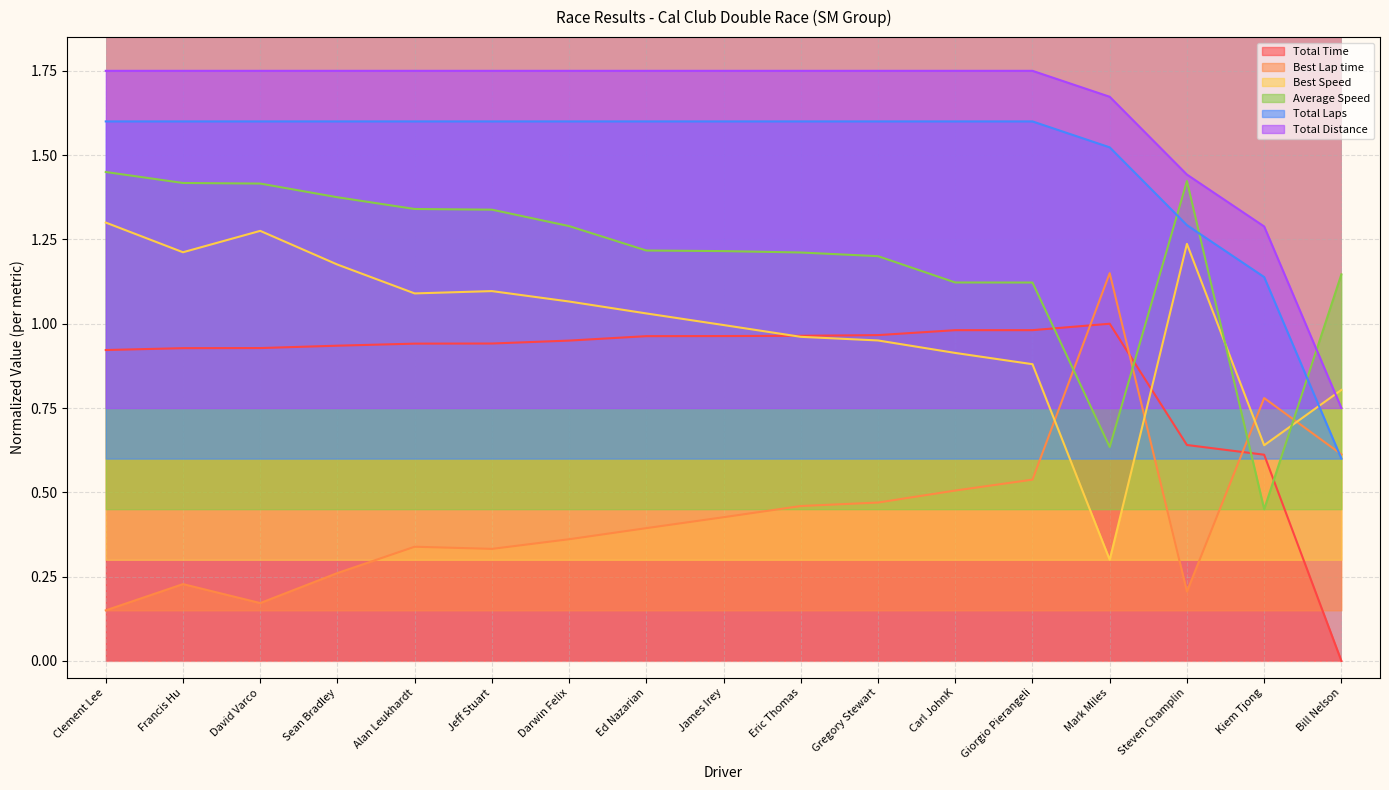

Reading left to right, what are all the values shown in this chart?

Total Time: Clement Lee=0.9	Francis Hu=0.9	David Varco=0.9	Sean Bradley=0.9	Alan Leukhardt=0.9	Jeff Stuart=0.9	Darwin Felix=1.0	Ed Nazarian=1.0	James Irey=1.0	Eric Thomas=1.0	Gregory Stewart=1.0	Carl JohnK=1.0	Giorgio Pierangeli=1.0	Mark Miles=1.0	Steven Champlin=0.6	Kiem Tjong=0.6	Bill Nelson=0.0
Best Lap time: Clement Lee=0.1	Francis Hu=0.2	David Varco=0.2	Sean Bradley=0.3	Alan Leukhardt=0.3	Jeff Stuart=0.3	Darwin Felix=0.4	Ed Nazarian=0.4	James Irey=0.4	Eric Thomas=0.5	Gregory Stewart=0.5	Carl JohnK=0.5	Giorgio Pierangeli=0.5	Mark Miles=1.1	Steven Champlin=0.2	Kiem Tjong=0.8	Bill Nelson=0.6
Best Speed: Clement Lee=1.3	Francis Hu=1.2	David Varco=1.3	Sean Bradley=1.2	Alan Leukhardt=1.1	Jeff Stuart=1.1	Darwin Felix=1.1	Ed Nazarian=1.0	James Irey=1.0	Eric Thomas=1.0	Gregory Stewart=1.0	Carl JohnK=0.9	Giorgio Pierangeli=0.9	Mark Miles=0.3	Steven Champlin=1.2	Kiem Tjong=0.6	Bill Nelson=0.8
Average Speed: Clement Lee=1.4	Francis Hu=1.4	David Varco=1.4	Sean Bradley=1.4	Alan Leukhardt=1.3	Jeff Stuart=1.3	Darwin Felix=1.3	Ed Nazarian=1.2	James Irey=1.2	Eric Thomas=1.2	Gregory Stewart=1.2	Carl JohnK=1.1	Giorgio Pierangeli=1.1	Mark Miles=0.6	Steven Champlin=1.4	Kiem Tjong=0.4	Bill Nelson=1.1
Total Laps: Clement Lee=1.6	Francis Hu=1.6	David Varco=1.6	Sean Bradley=1.6	Alan Leukhardt=1.6	Jeff Stuart=1.6	Darwin Felix=1.6	Ed Nazarian=1.6	James Irey=1.6	Eric Thomas=1.6	Gregory Stewart=1.6	Carl JohnK=1.6	Giorgio Pierangeli=1.6	Mark Miles=1.5	Steven Champlin=1.3	Kiem Tjong=1.1	Bill Nelson=0.6
Total Distance: Clement Lee=1.8	Francis Hu=1.8	David Varco=1.8	Sean Bradley=1.8	Alan Leukhardt=1.8	Jeff Stuart=1.8	Darwin Felix=1.8	Ed Nazarian=1.8	James Irey=1.8	Eric Thomas=1.8	Gregory Stewart=1.8	Carl JohnK=1.8	Giorgio Pierangeli=1.8	Mark Miles=1.7	Steven Champlin=1.4	Kiem Tjong=1.3	Bill Nelson=0.8